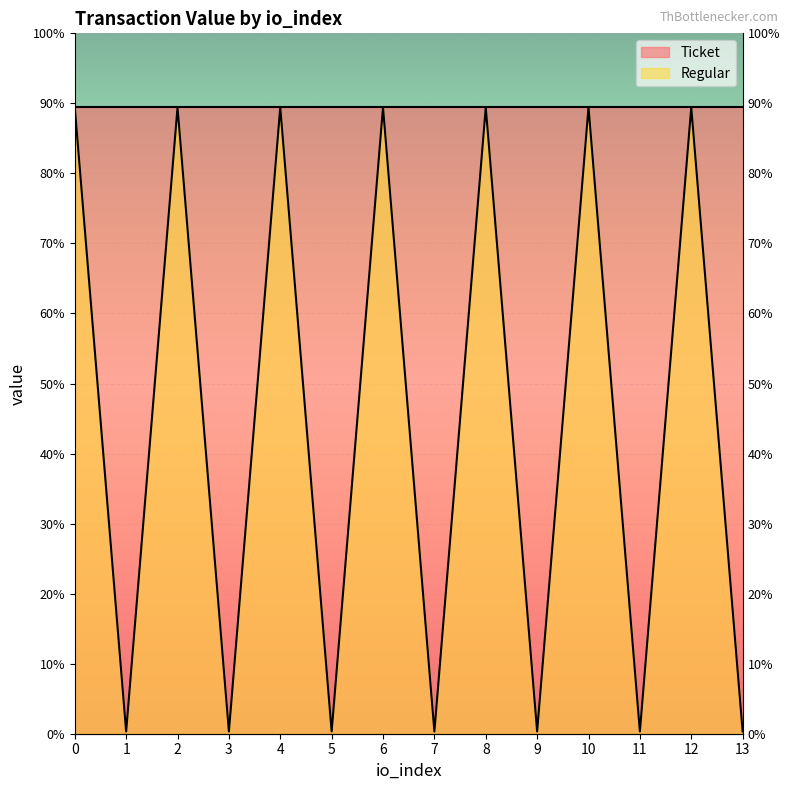

How many interior local peaks (higher than both neighbors) does the data have?

6